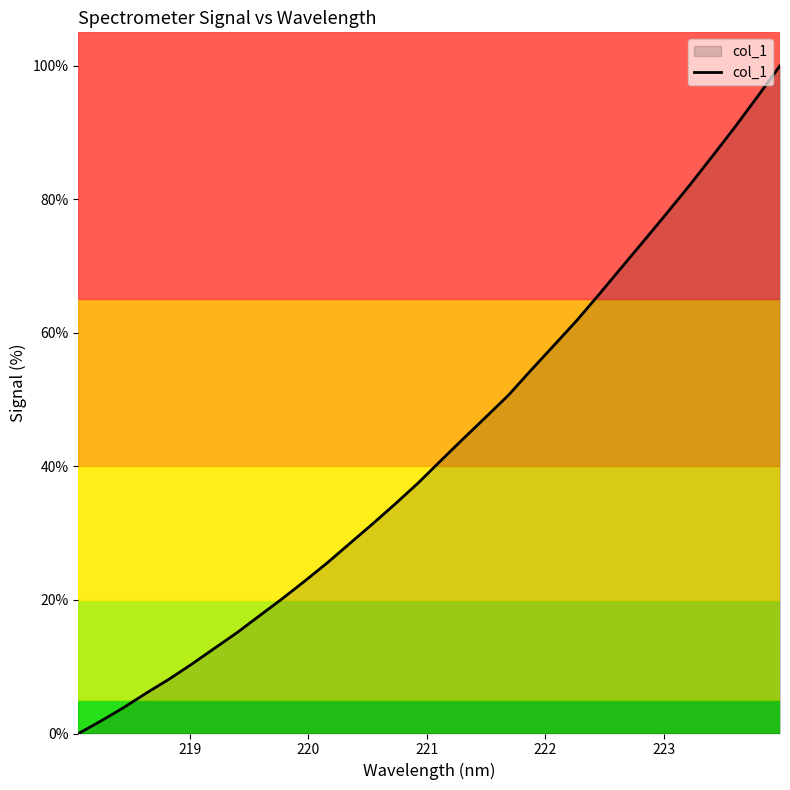

Count the number of data series in this chart.

1